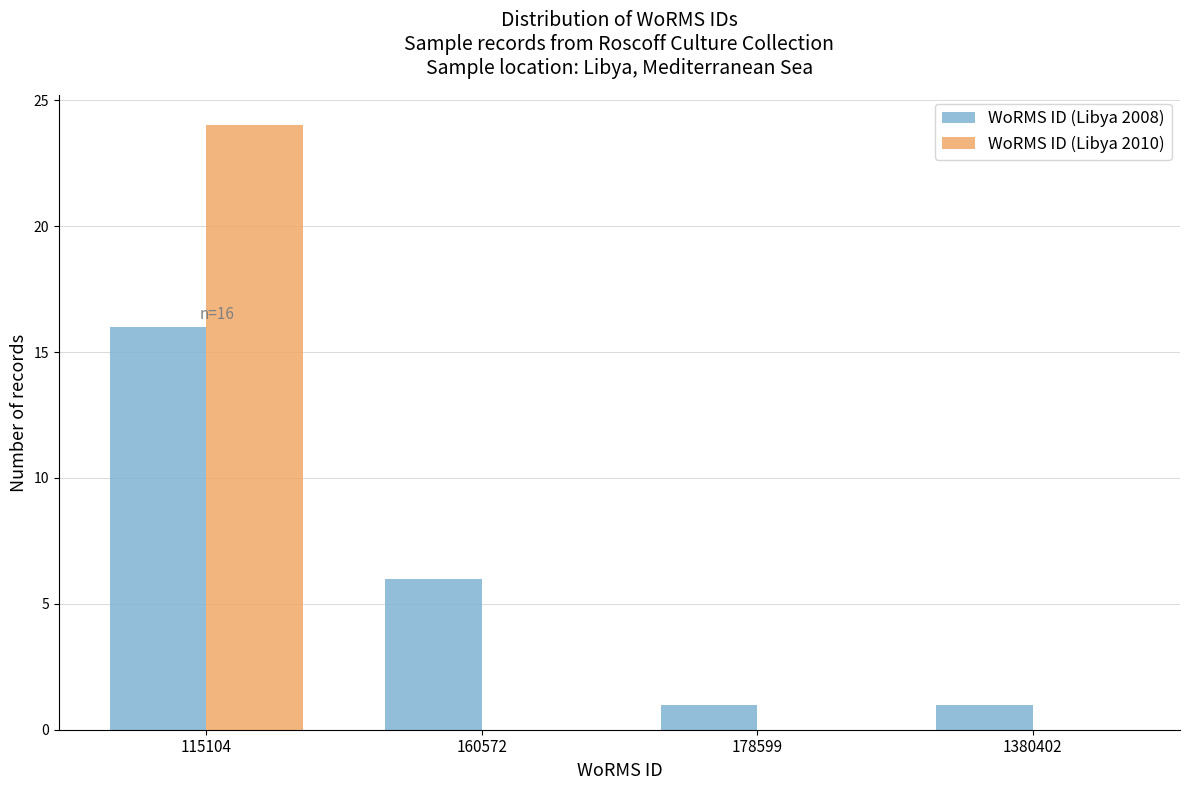

Reading left to right, list all the values displayed in this chart.

WoRMS ID (Libya 2008): 115104=16	160572=6	178599=1	1380402=1
WoRMS ID (Libya 2010): 115104=24	160572=0	178599=0	1380402=0